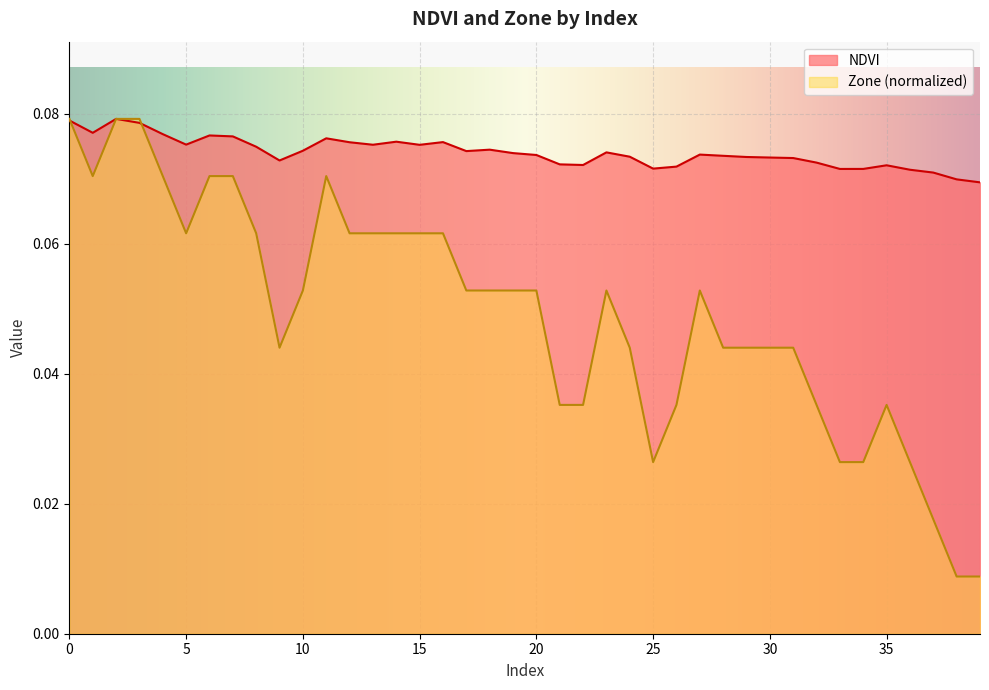

Which series has the largest total across all categories?

NDVI